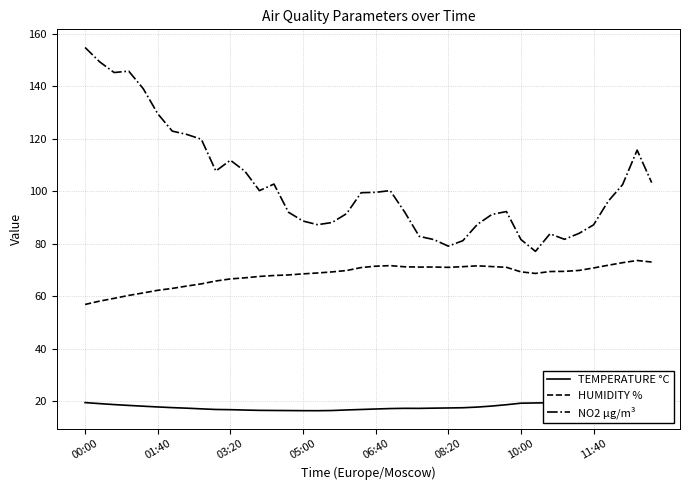

Is this an area chart (filled region under the line)?

No